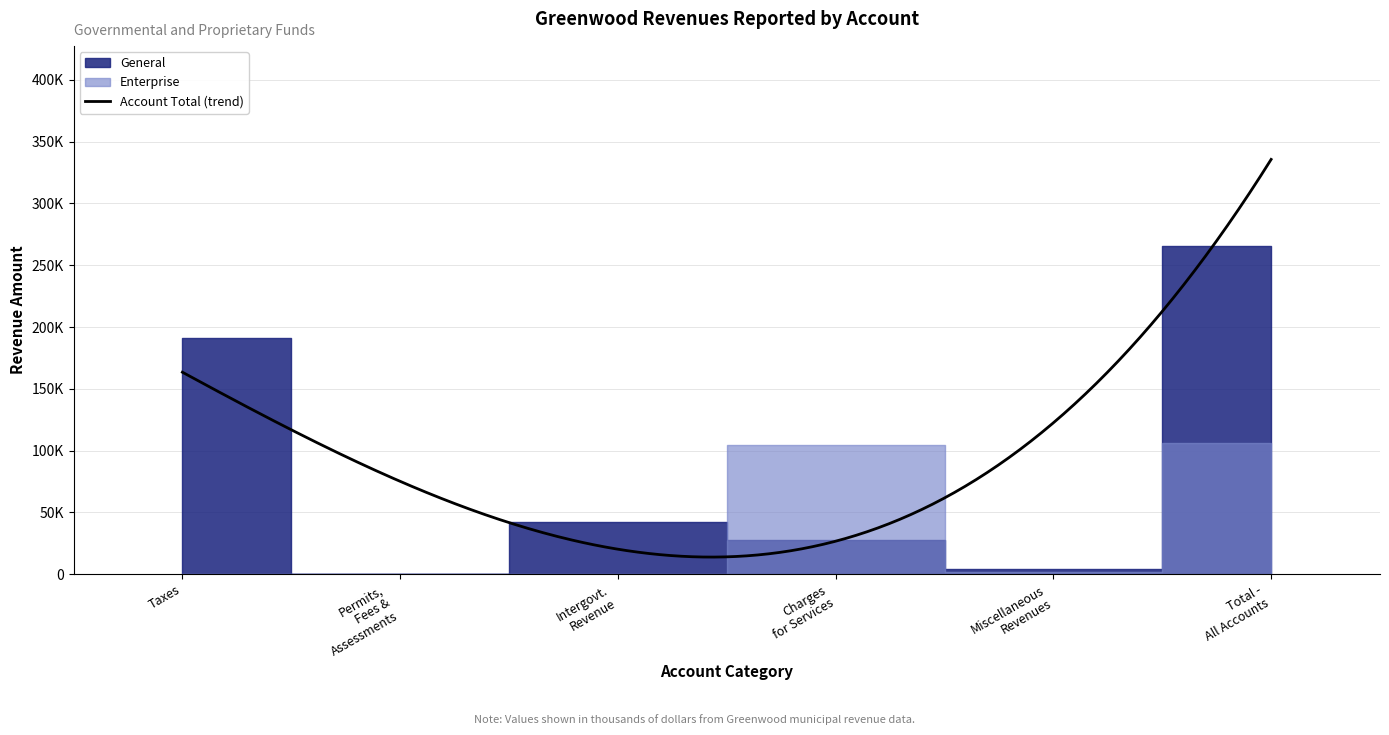

Reading left to right, what are all the values shown in this chart?

General: Taxes=191174	Permits, Fees, and Special Assessments=245	Intergovernmental Revenue=42148	Charges for Services=28009	Miscellaneous Revenues=4314	Total - All Account Codes=265890
Enterprise: Taxes=0	Permits, Fees, and Special Assessments=0	Intergovernmental Revenue=0	Charges for Services=104502	Miscellaneous Revenues=1370	Total - All Account Codes=105872
Account Total: Taxes=191174	Permits, Fees, and Special Assessments=245	Intergovernmental Revenue=42148	Charges for Services=132511	Miscellaneous Revenues=5684	Total - All Account Codes=371762